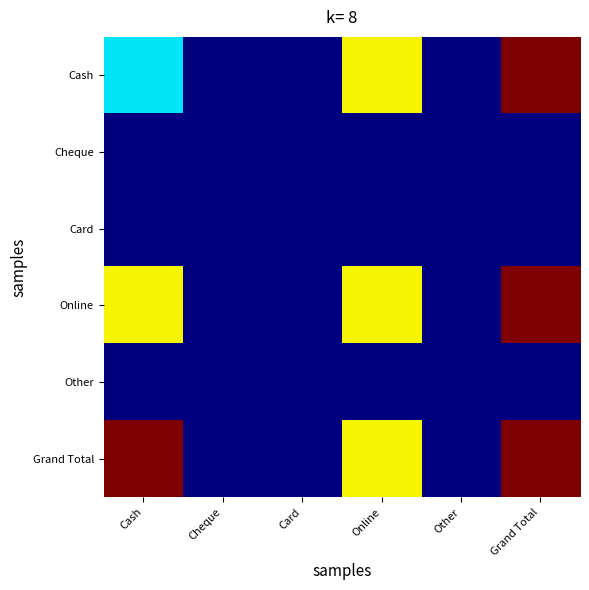

Which series has the largest range (max minus min)?

Cash